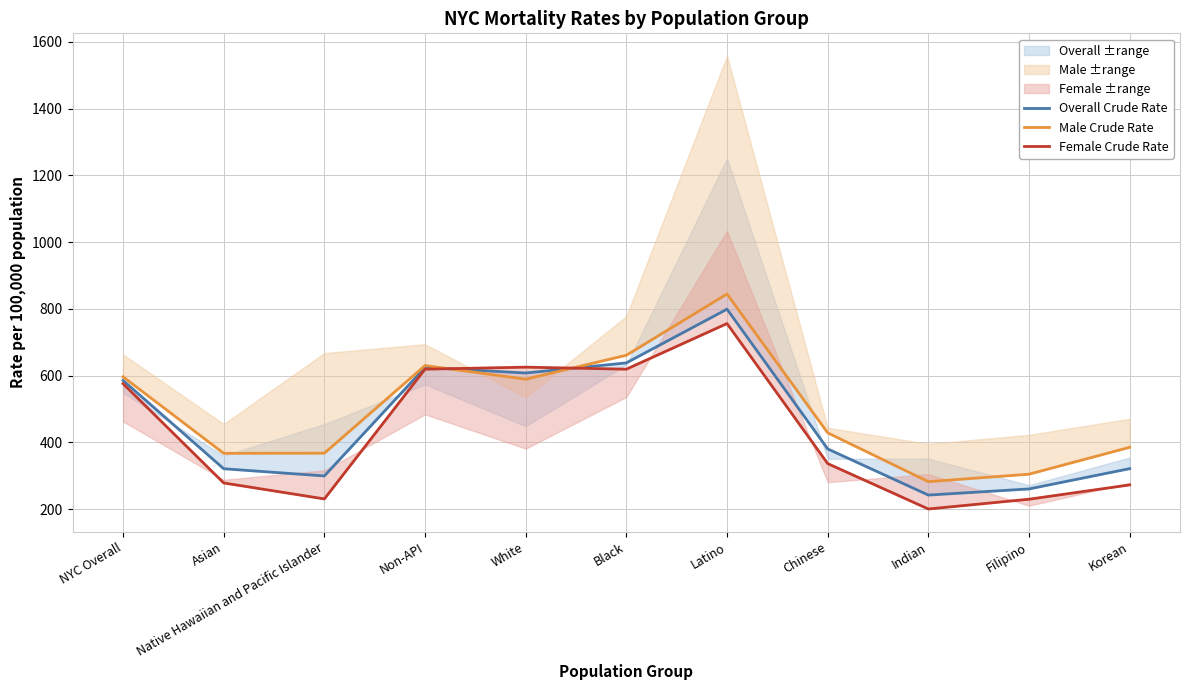

How many lines are shown in the chart?

3